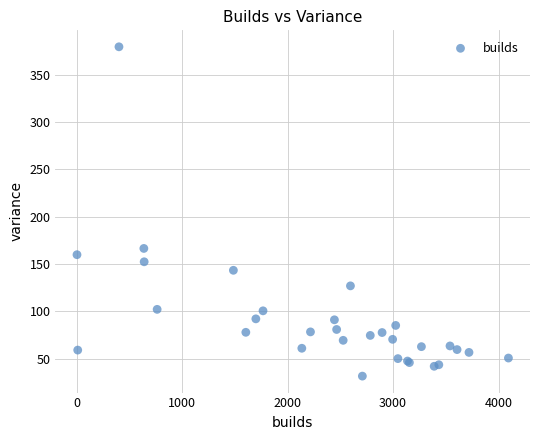

What Y value in the scatter plot is closest to 205?

166.5